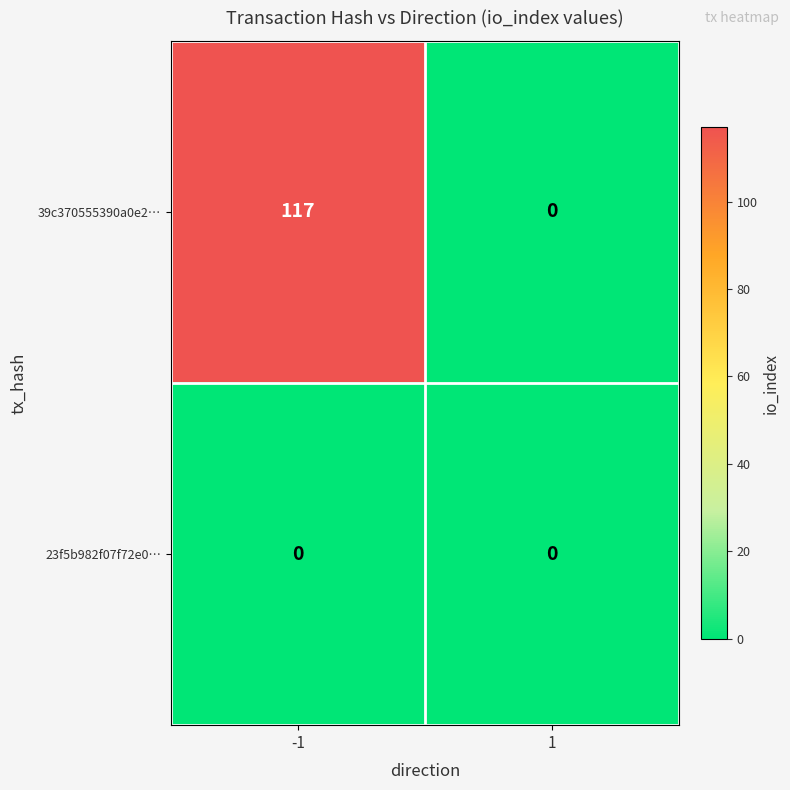

What is the sum of the 39c370555390a0e2… values at -1 and 1?

117